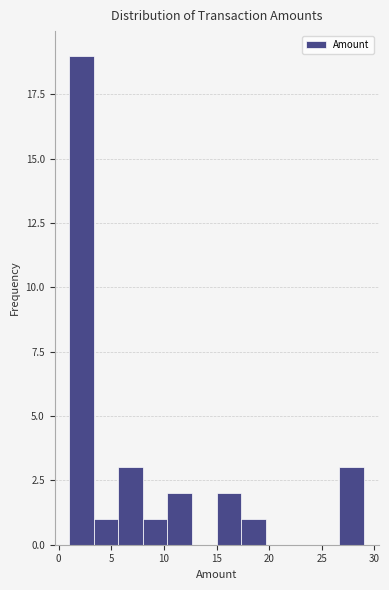

Over which range of the x-axis is the bar tallest?

1.0 to 3.5